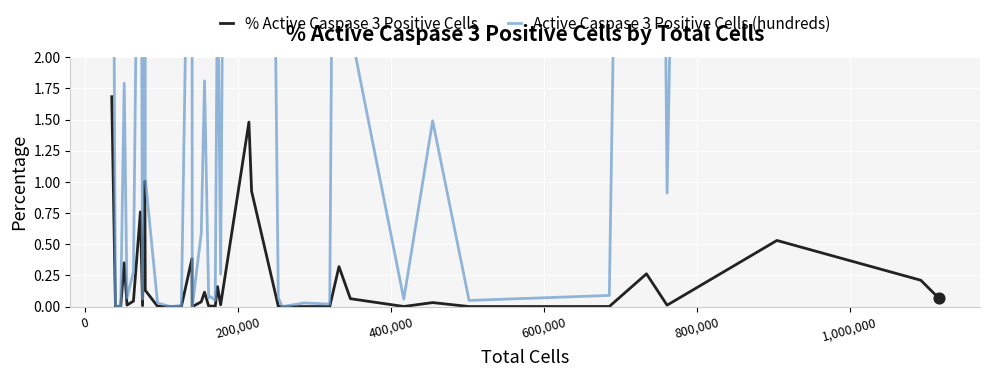

Which series contains the lowest Y value?

% Active Caspase 3 Positive Cells